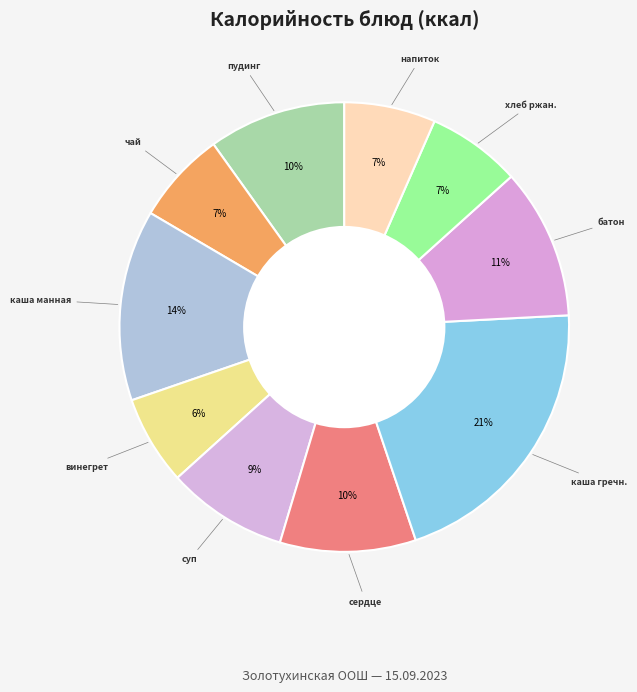

What is the largest slice in the pie chart?

каша гречневая